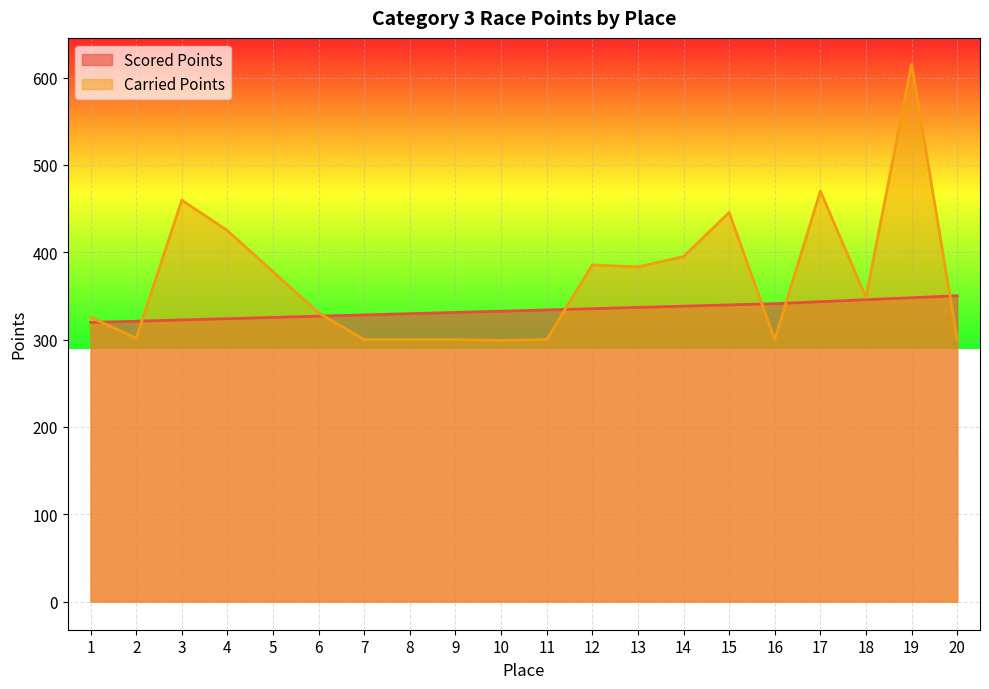

What is the sum of all Scored Points values?

6671.9